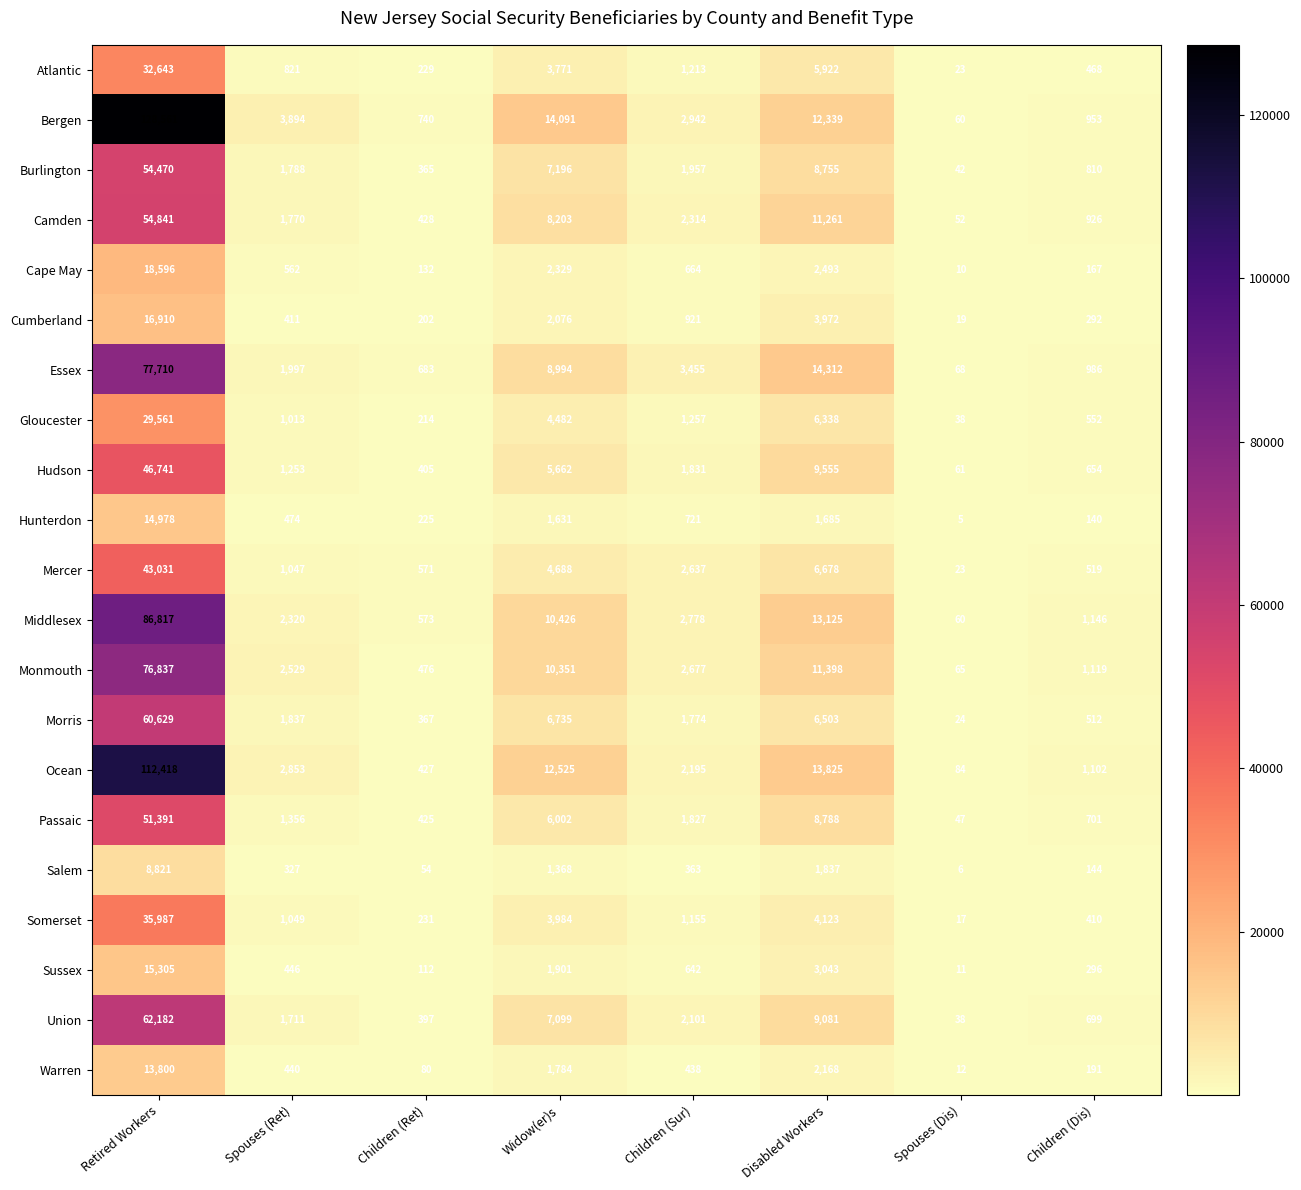

List the series in order of their peak value, highest first.

Bergen, Ocean, Middlesex, Essex, Monmouth, Union, Morris, Camden, Burlington, Passaic, Hudson, Mercer, Somerset, Atlantic, Gloucester, Cape May, Cumberland, Sussex, Hunterdon, Warren, Salem